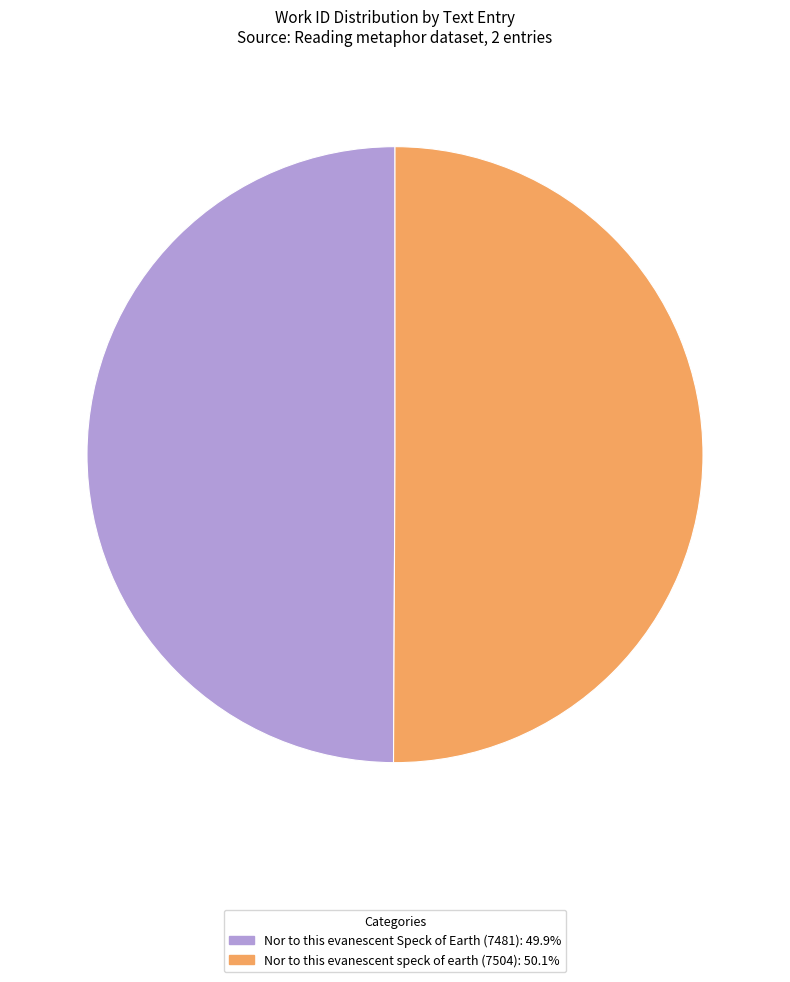

The Nor to this evanescent speck of earth (7504) slice represents 59% of the pie. True or false?

False